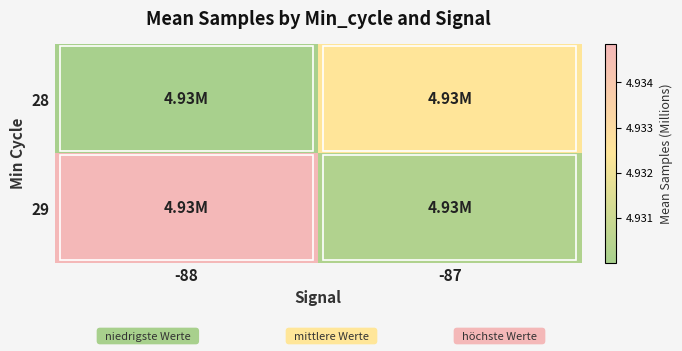

Rank the series by their average value, from lowest to highest.

28, 29